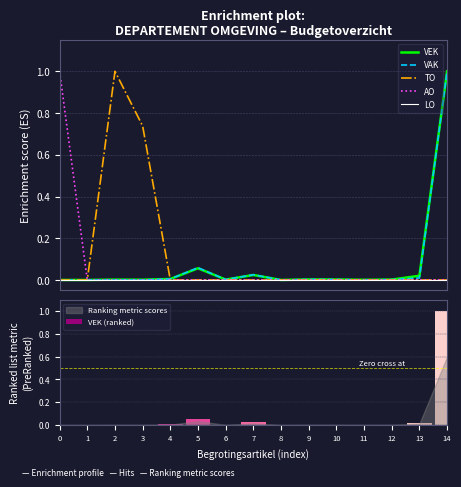

Does the chart contain stacked bars?

No